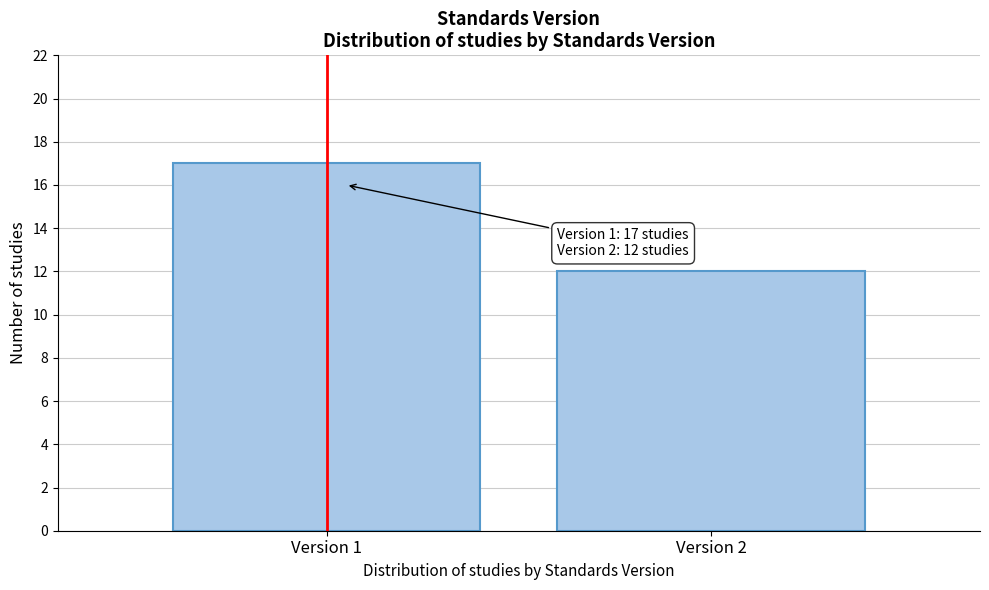

Reading left to right, transcribe all the data shown in this chart.

17	12